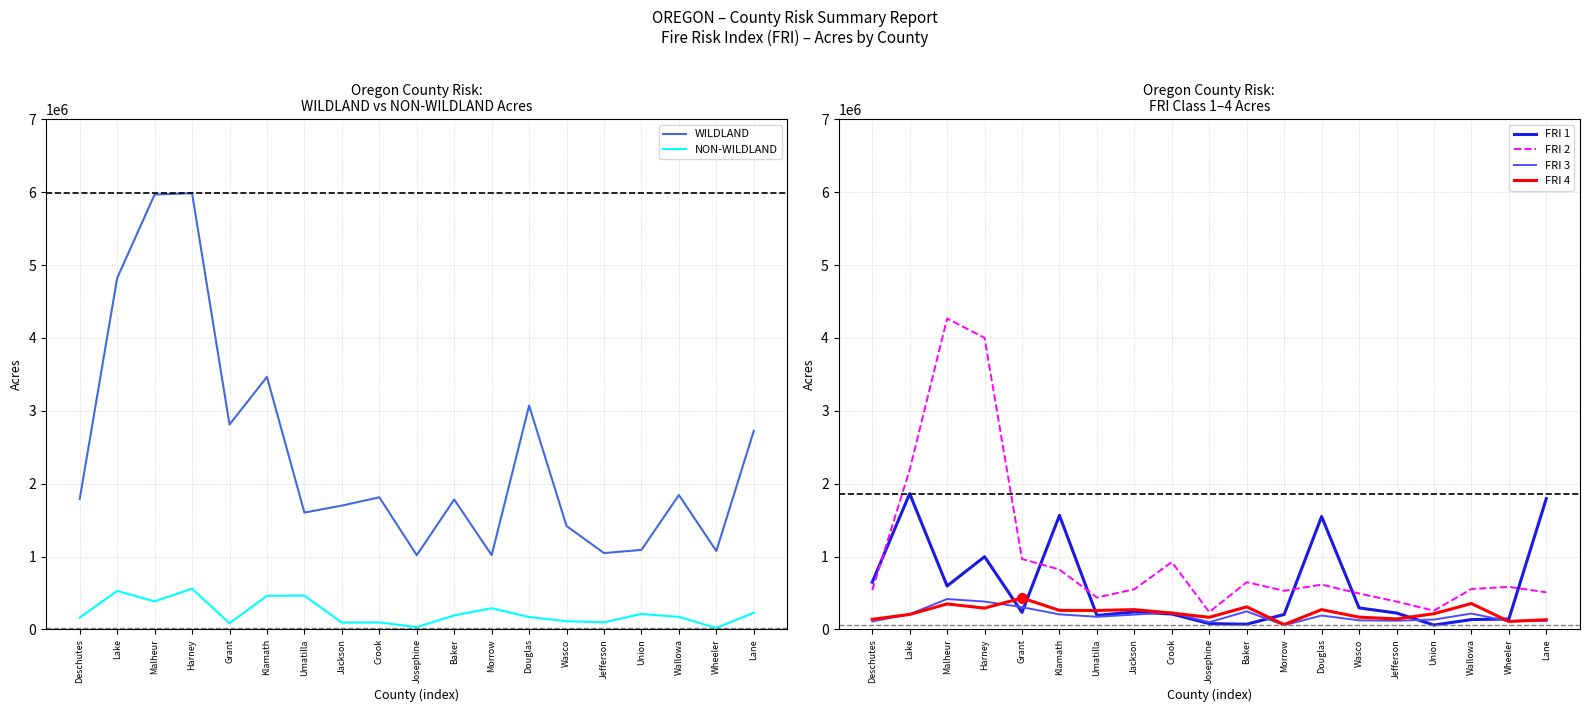

In NON-WILDLAND, how many points are higher than both neighbors (excluding endpoints)?

6